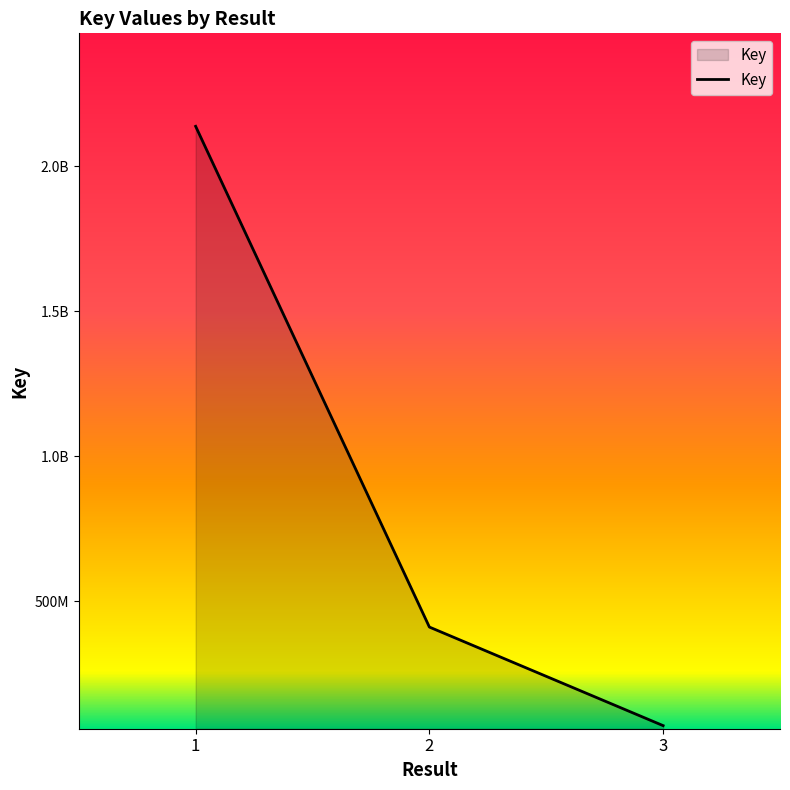

List the labels in order of value, largest first.

1, 2, 3